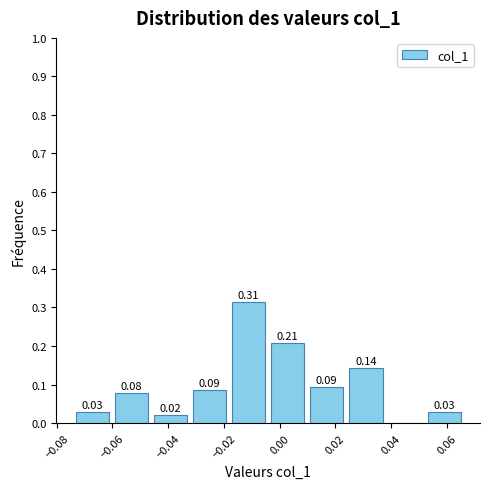

Over which range of the x-axis is the bar tallest?

-0.018 to -0.004